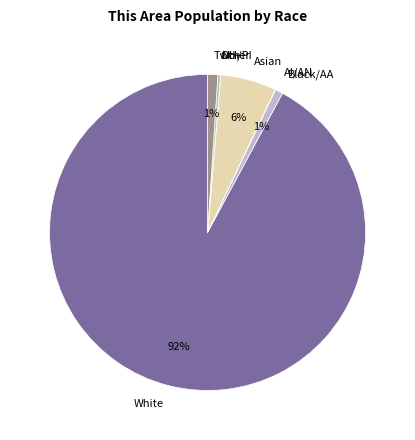

Which slice is the largest?

White